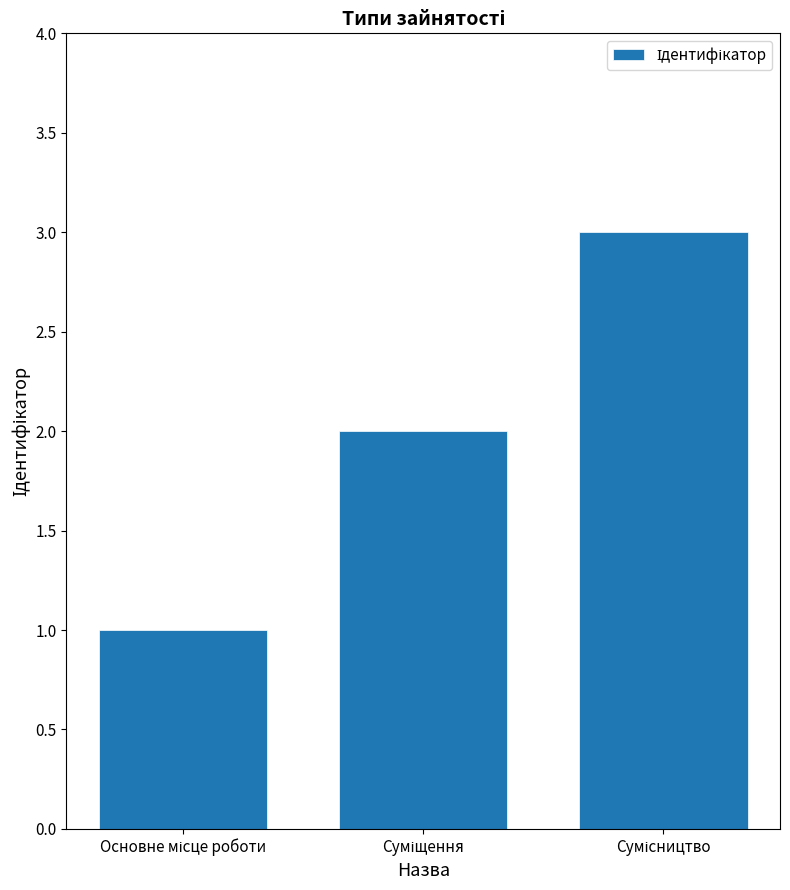

Are the bars horizontal?

No